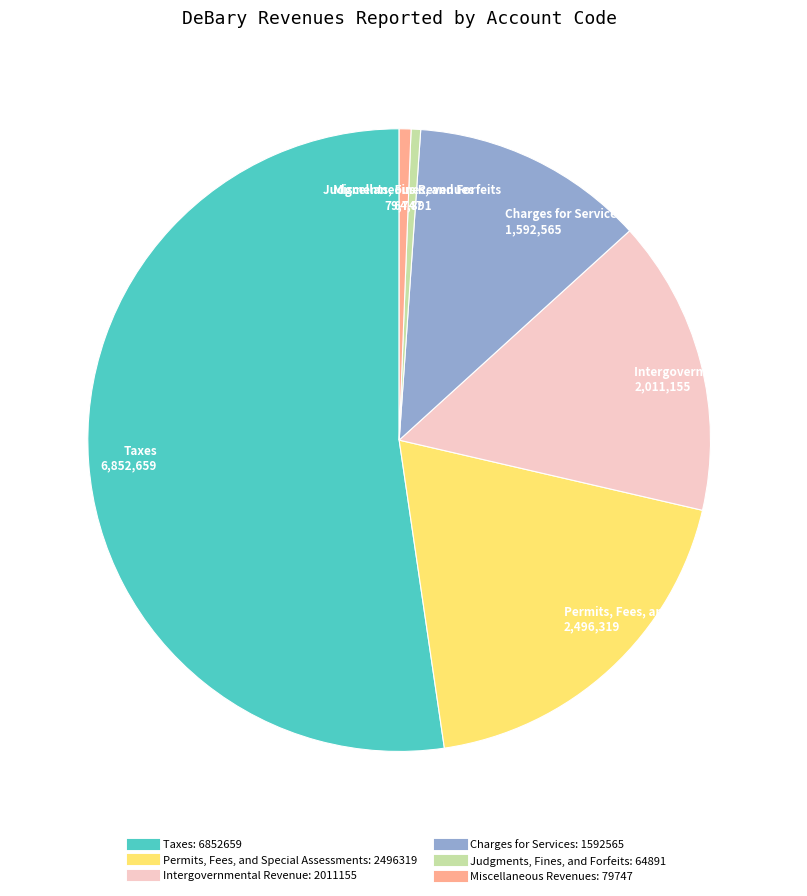

Between Charges for Services and Miscellaneous Revenues, which is larger?

Charges for Services